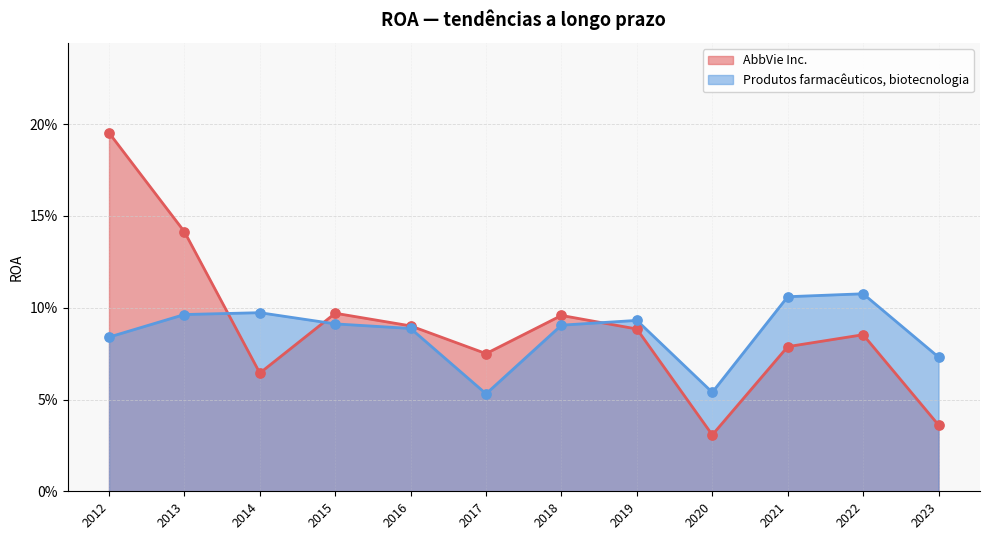

Which series has the widest spread of Y values?

AbbVie Inc.